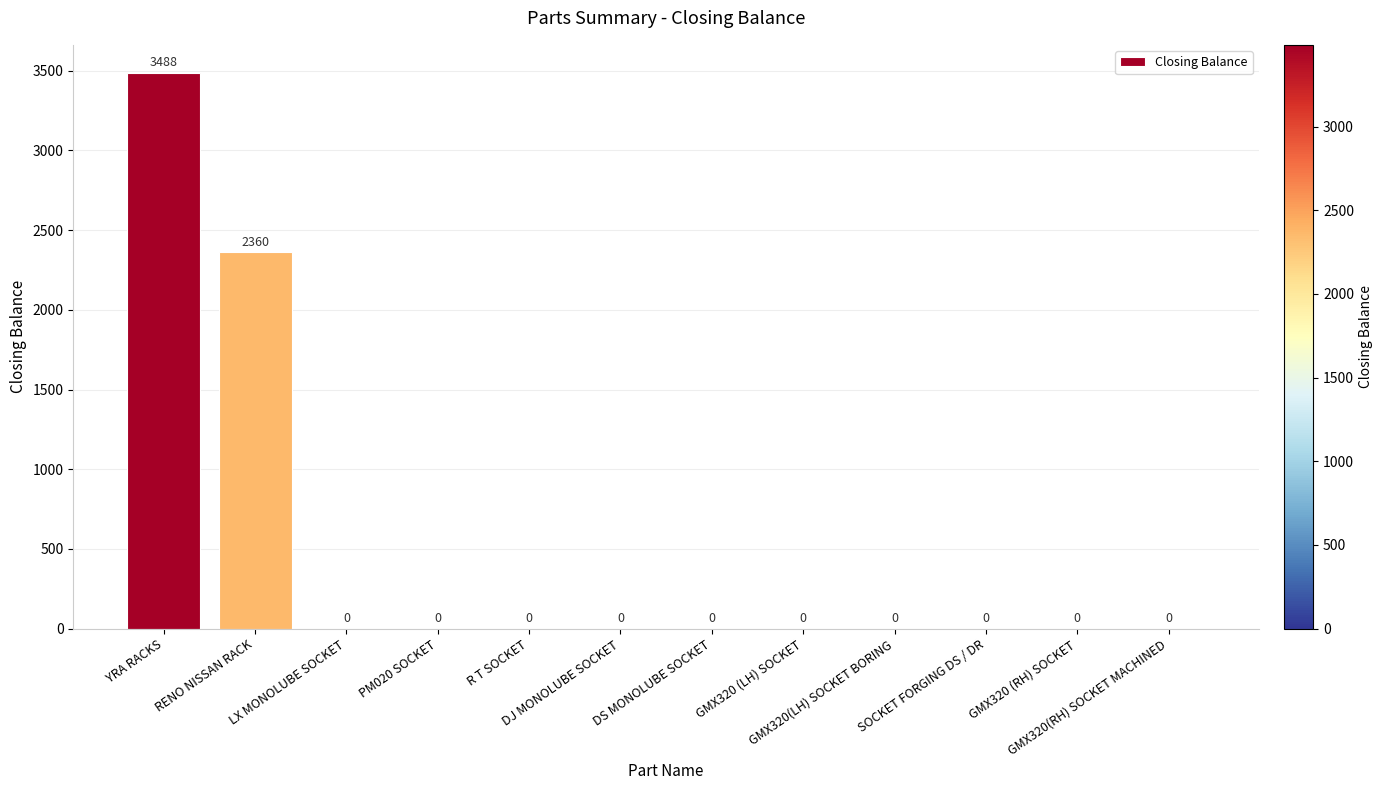

The value at GMX320 (RH) SOCKET is 0. True or false?

True